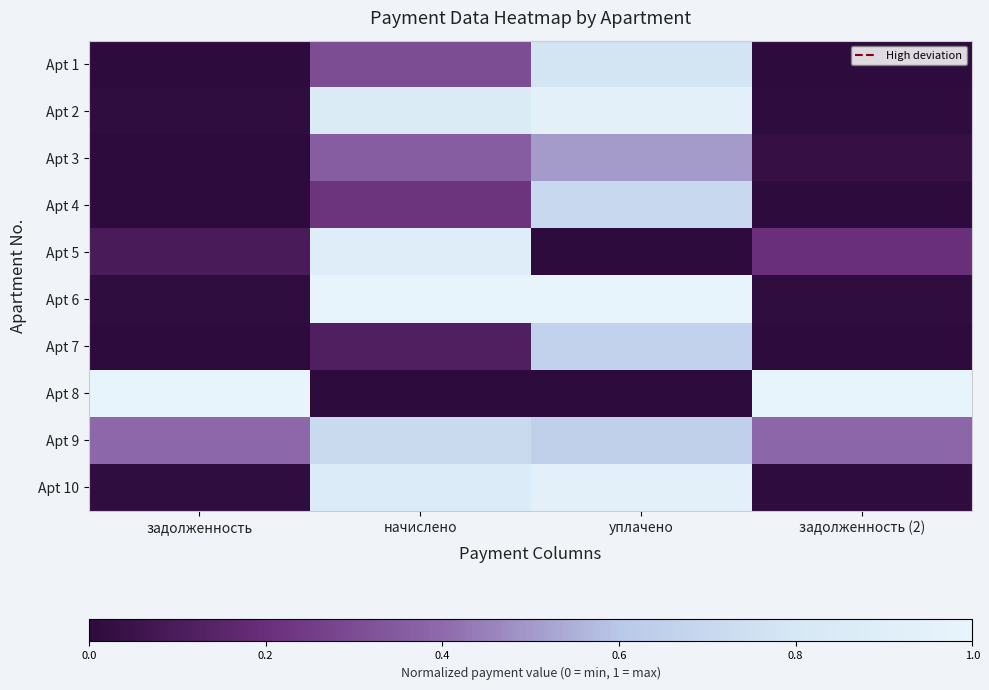

What is the greatest value displayed?

1.0